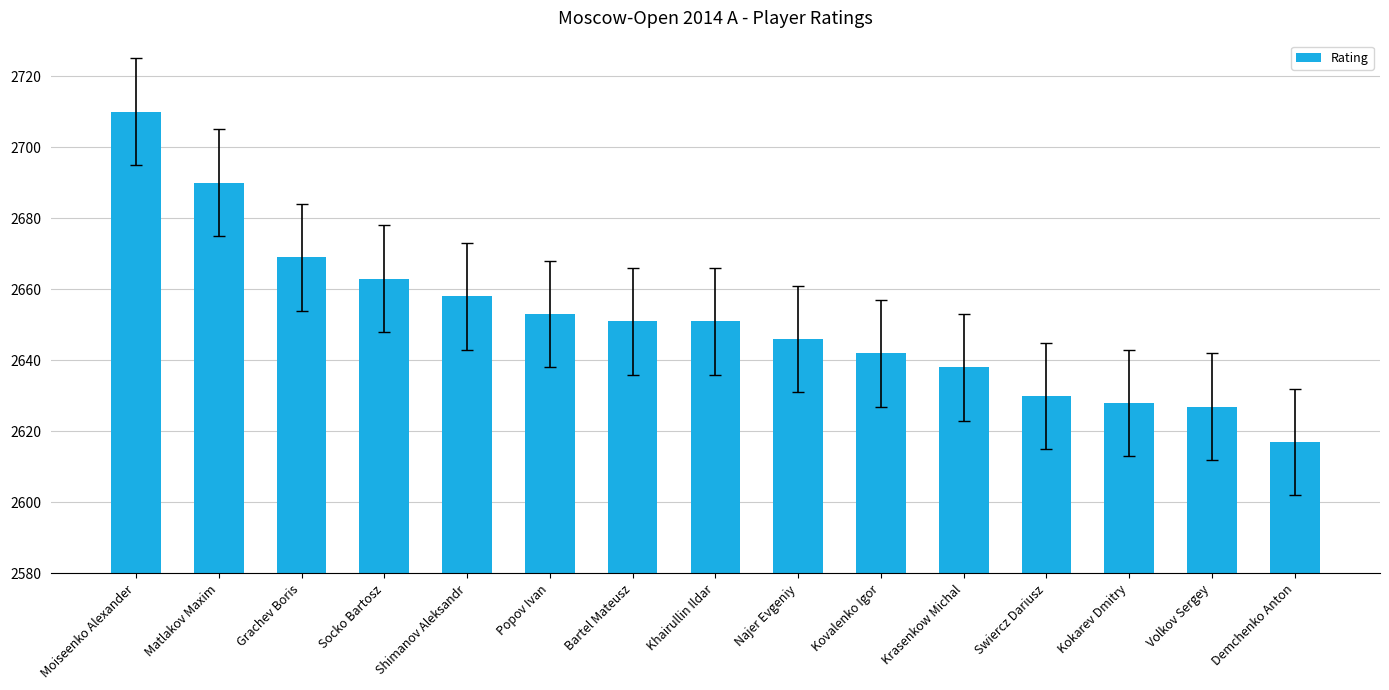

At which label is the value closest to 2663?

Socko Bartosz